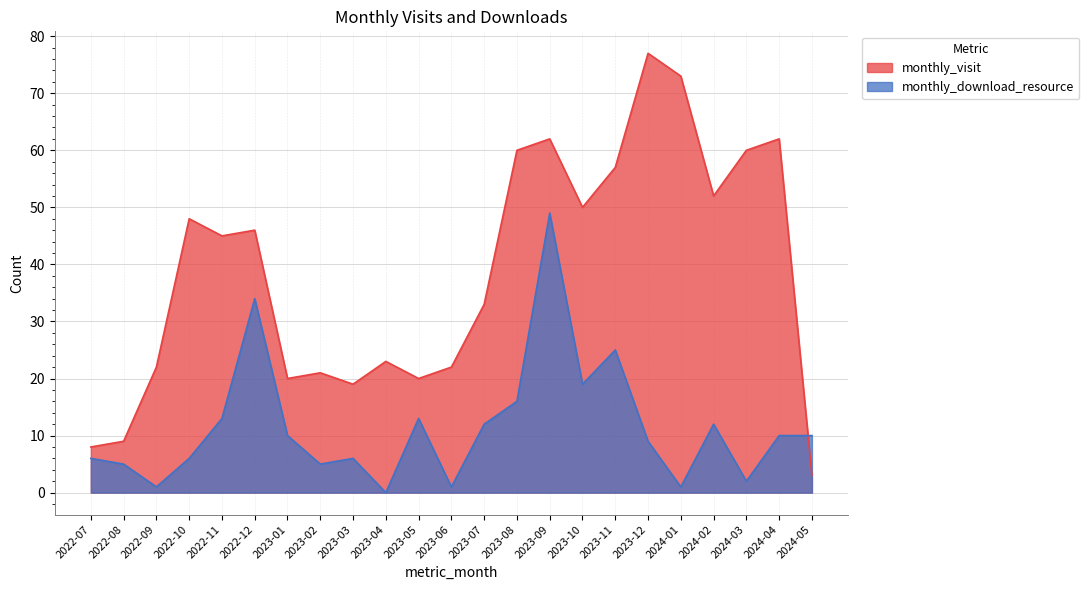

Where is monthly_download_resource nearest to the value 24?

2023-11